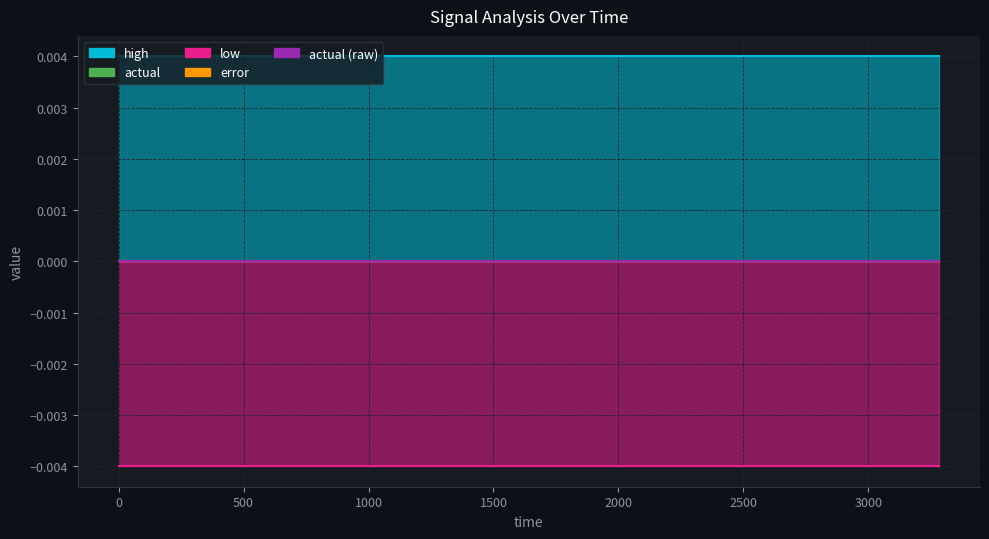

Reading left to right, transcribe all the data shown in this chart.

high: 0=0.0	172.8=0.0	345.6=0.0	518.4=0.0	691.2=0.0	864=0.0	1036.8=0.0	1209.6=0.0	1382.4=0.0	1555.2=0.0	1728=0.0	1900.8=0.0	2073.6=0.0	2246.4=0.0	2419.2=0.0	2592=0.0	2764.8=0.0	2937.6=0.0	3110.4=0.0	3283.2=0.0
actual: 0=0.0	172.8=0.0	345.6=0.0	518.4=0.0	691.2=0.0	864=0.0	1036.8=0.0	1209.6=0.0	1382.4=0.0	1555.2=0.0	1728=0.0	1900.8=0.0	2073.6=0.0	2246.4=0.0	2419.2=0.0	2592=0.0	2764.8=0.0	2937.6=0.0	3110.4=0.0	3283.2=0.0
low: 0=-0.0	172.8=-0.0	345.6=-0.0	518.4=-0.0	691.2=-0.0	864=-0.0	1036.8=-0.0	1209.6=-0.0	1382.4=-0.0	1555.2=-0.0	1728=-0.0	1900.8=-0.0	2073.6=-0.0	2246.4=-0.0	2419.2=-0.0	2592=-0.0	2764.8=-0.0	2937.6=-0.0	3110.4=-0.0	3283.2=-0.0
error: 0=0.0	172.8=0.0	345.6=0.0	518.4=0.0	691.2=0.0	864=0.0	1036.8=0.0	1209.6=0.0	1382.4=0.0	1555.2=0.0	1728=0.0	1900.8=0.0	2073.6=0.0	2246.4=0.0	2419.2=0.0	2592=0.0	2764.8=0.0	2937.6=0.0	3110.4=0.0	3283.2=0.0
actual (raw): 0=0.0	172.8=0.0	345.6=0.0	518.4=0.0	691.2=0.0	864=0.0	1036.8=0.0	1209.6=0.0	1382.4=0.0	1555.2=0.0	1728=0.0	1900.8=0.0	2073.6=0.0	2246.4=0.0	2419.2=0.0	2592=0.0	2764.8=0.0	2937.6=0.0	3110.4=0.0	3283.2=0.0